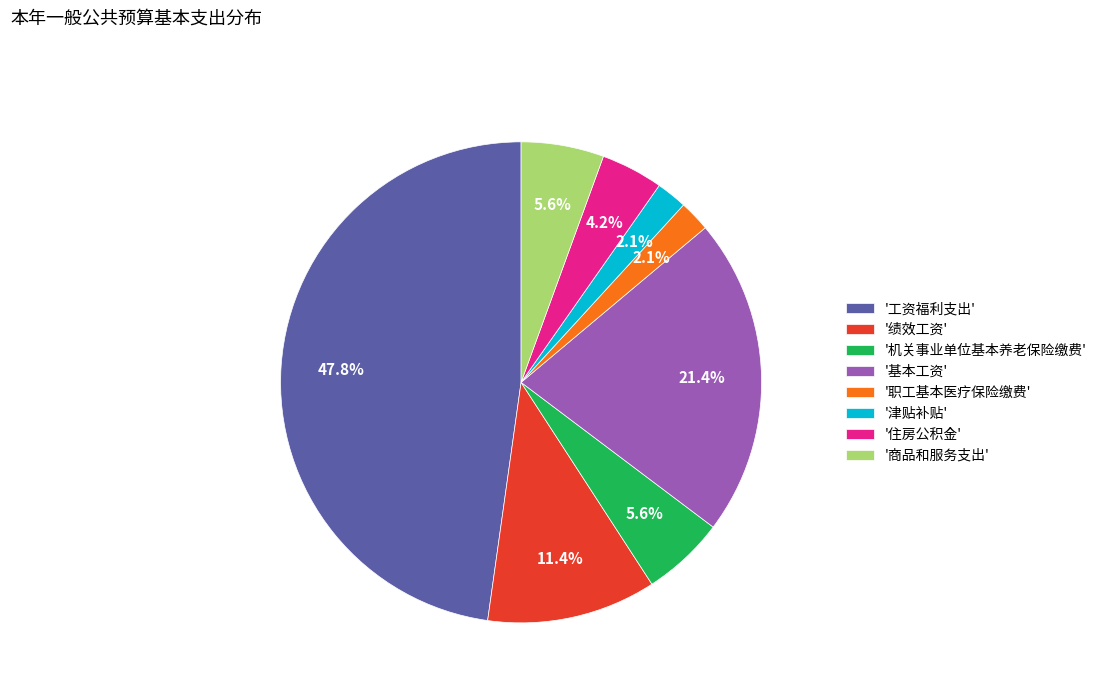

What is the largest slice in the pie chart?

'工资福利支出'